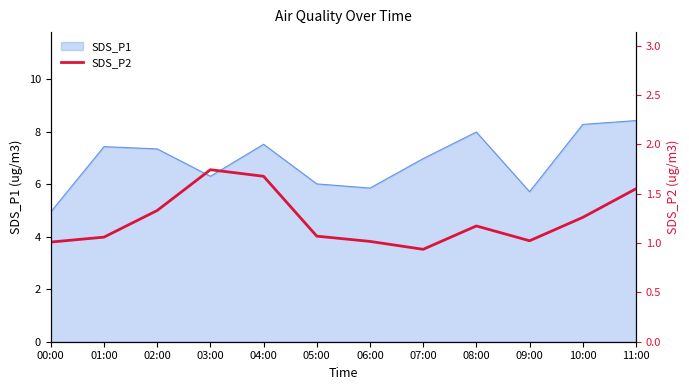

True or false: SDS_P1 has a value of 8.0 at 08:00.

True